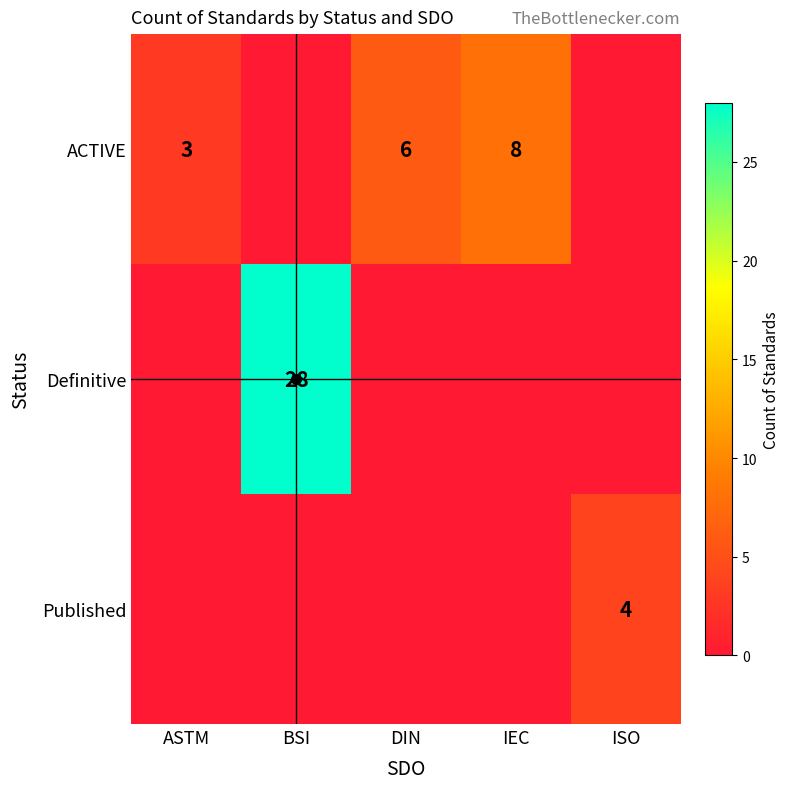

What is the total value across all series at BSI?

28